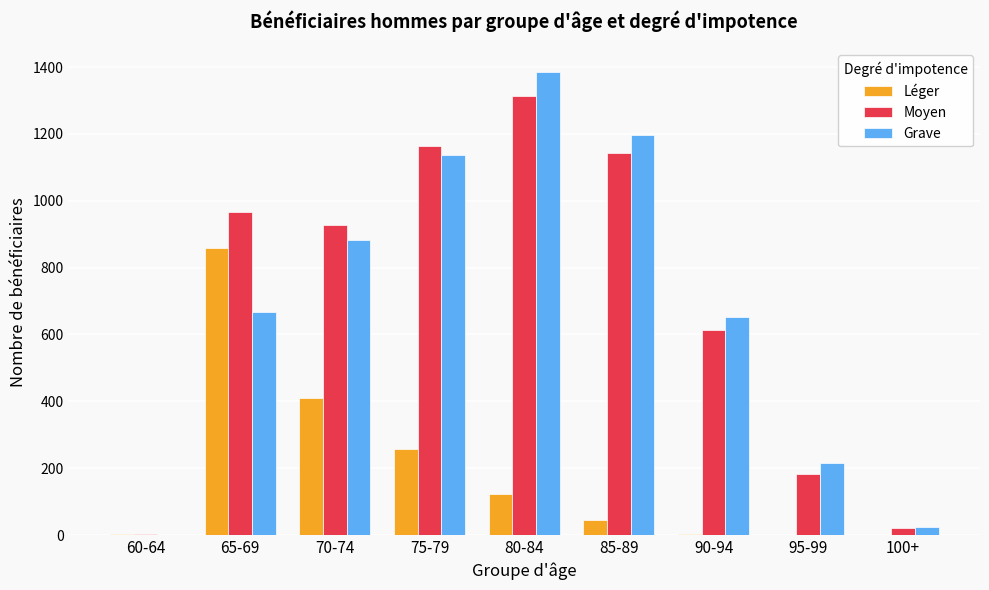

What are all the series names shown in the legend?

Léger, Moyen, Grave